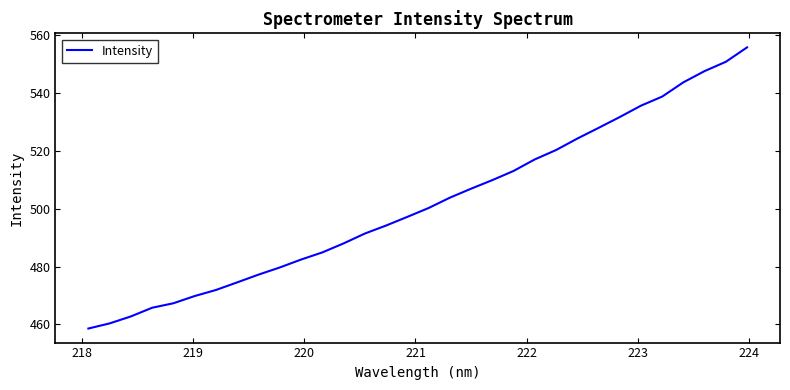

What is the greatest value displayed?

555.8